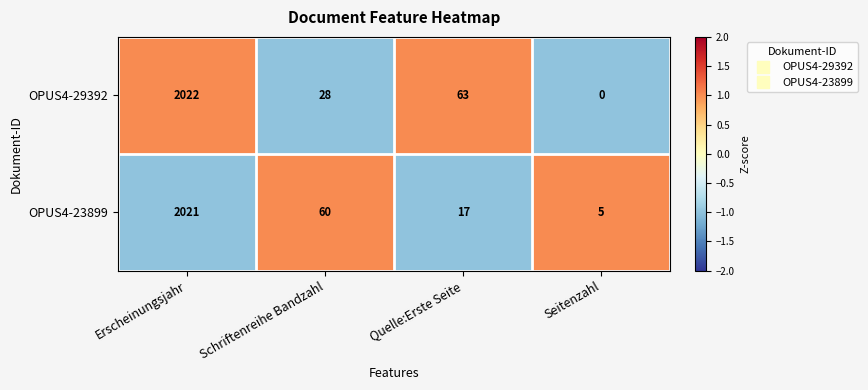

What is the difference between the highest and lowest values at Seitenzahl?

5